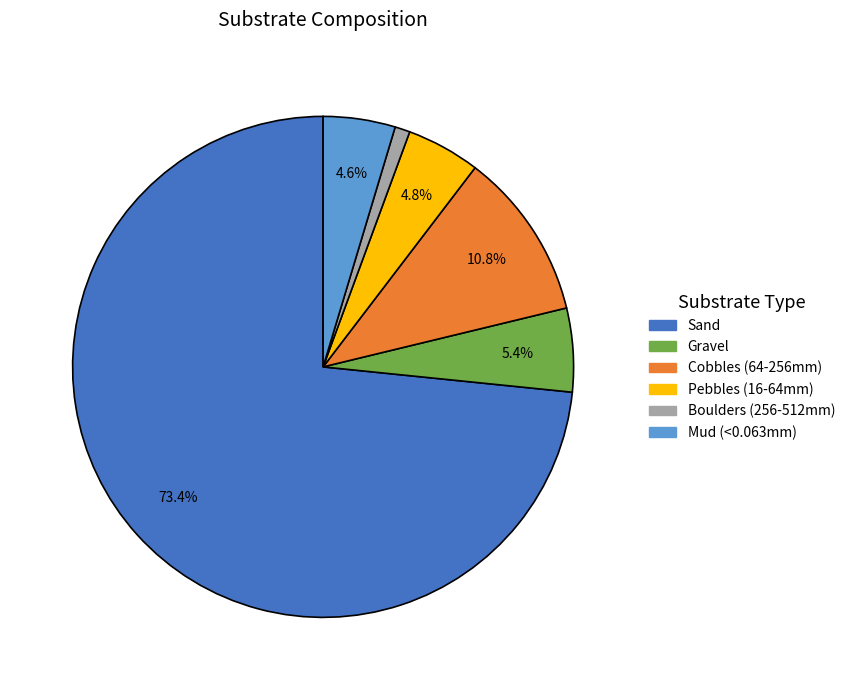

Does any single category account for the majority?

Yes